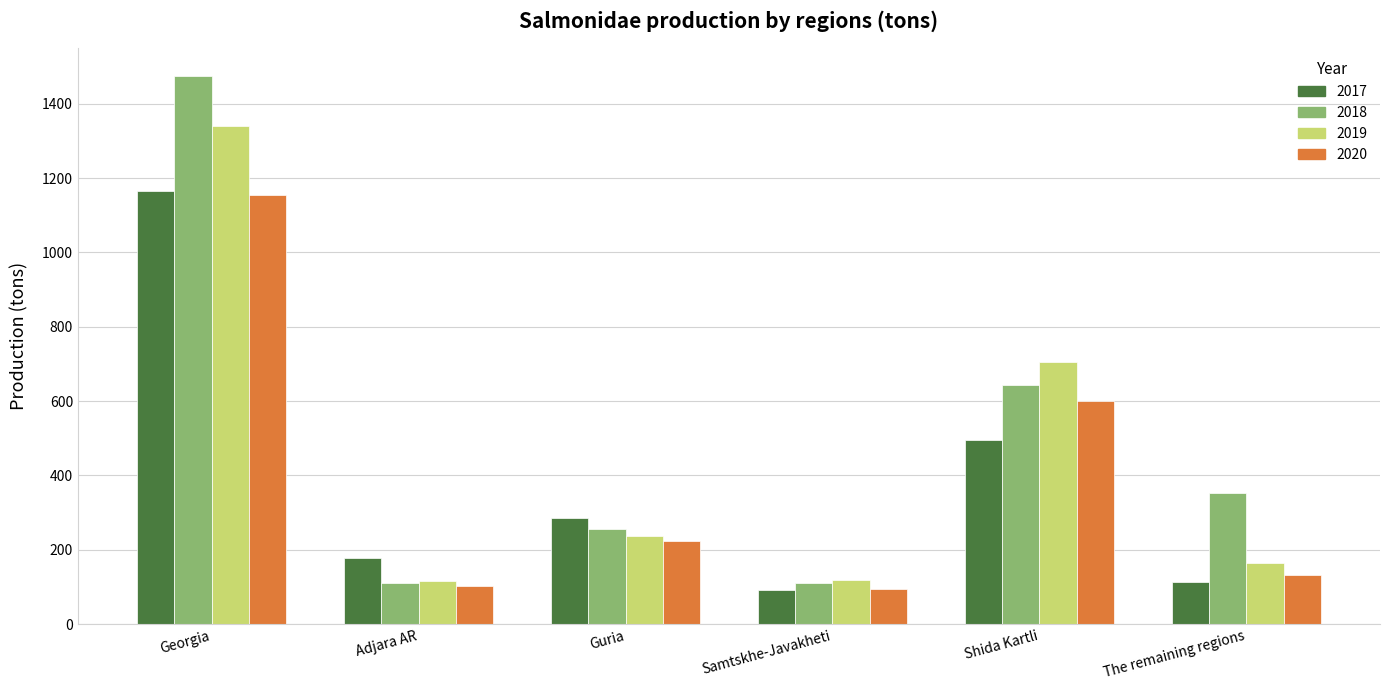

Where is 2017 nearest to the value 628?

Shida Kartli